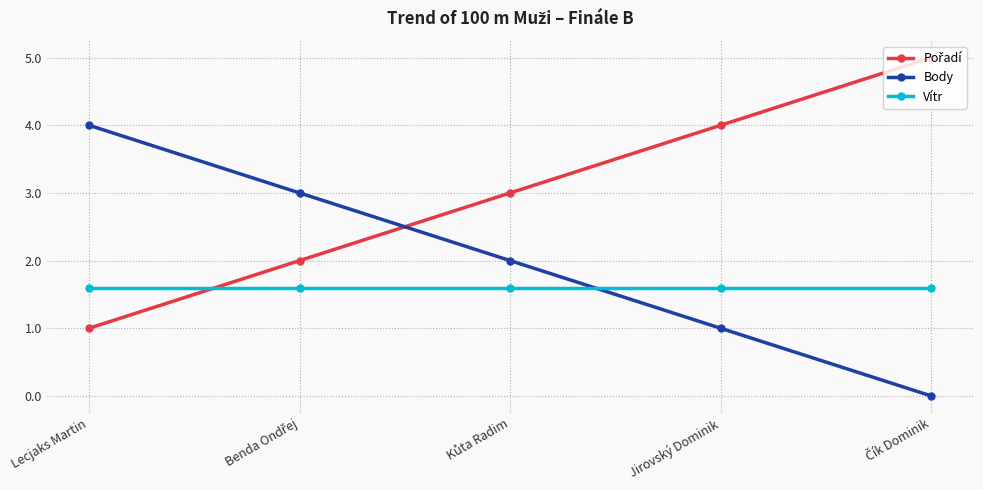

The value of Body at Lecjaks Martin is 4.0. True or false?

True